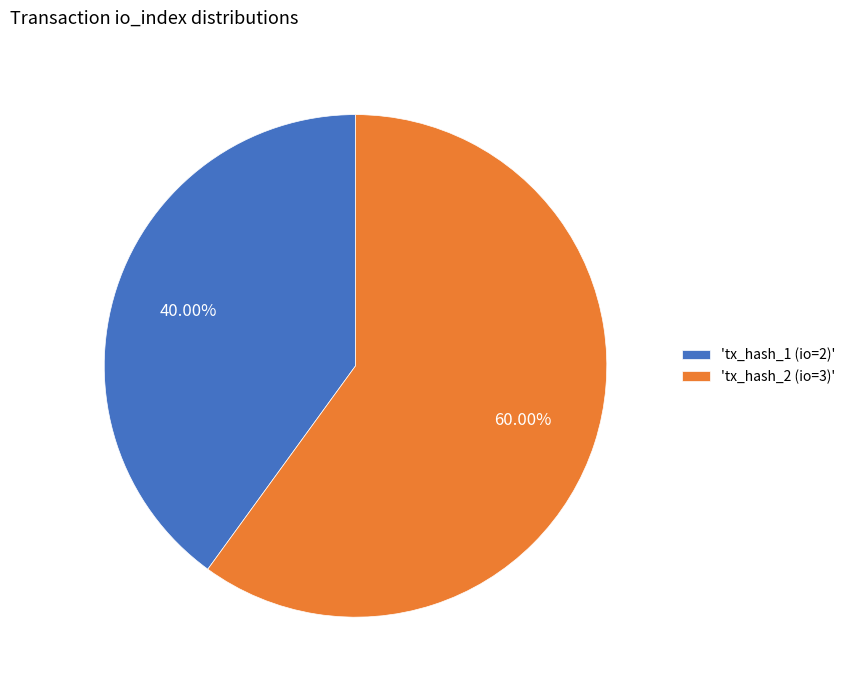

What is the ratio of the value at 'tx_hash_1 (io=2)' to the value at 'tx_hash_2 (io=3)'?

0.7